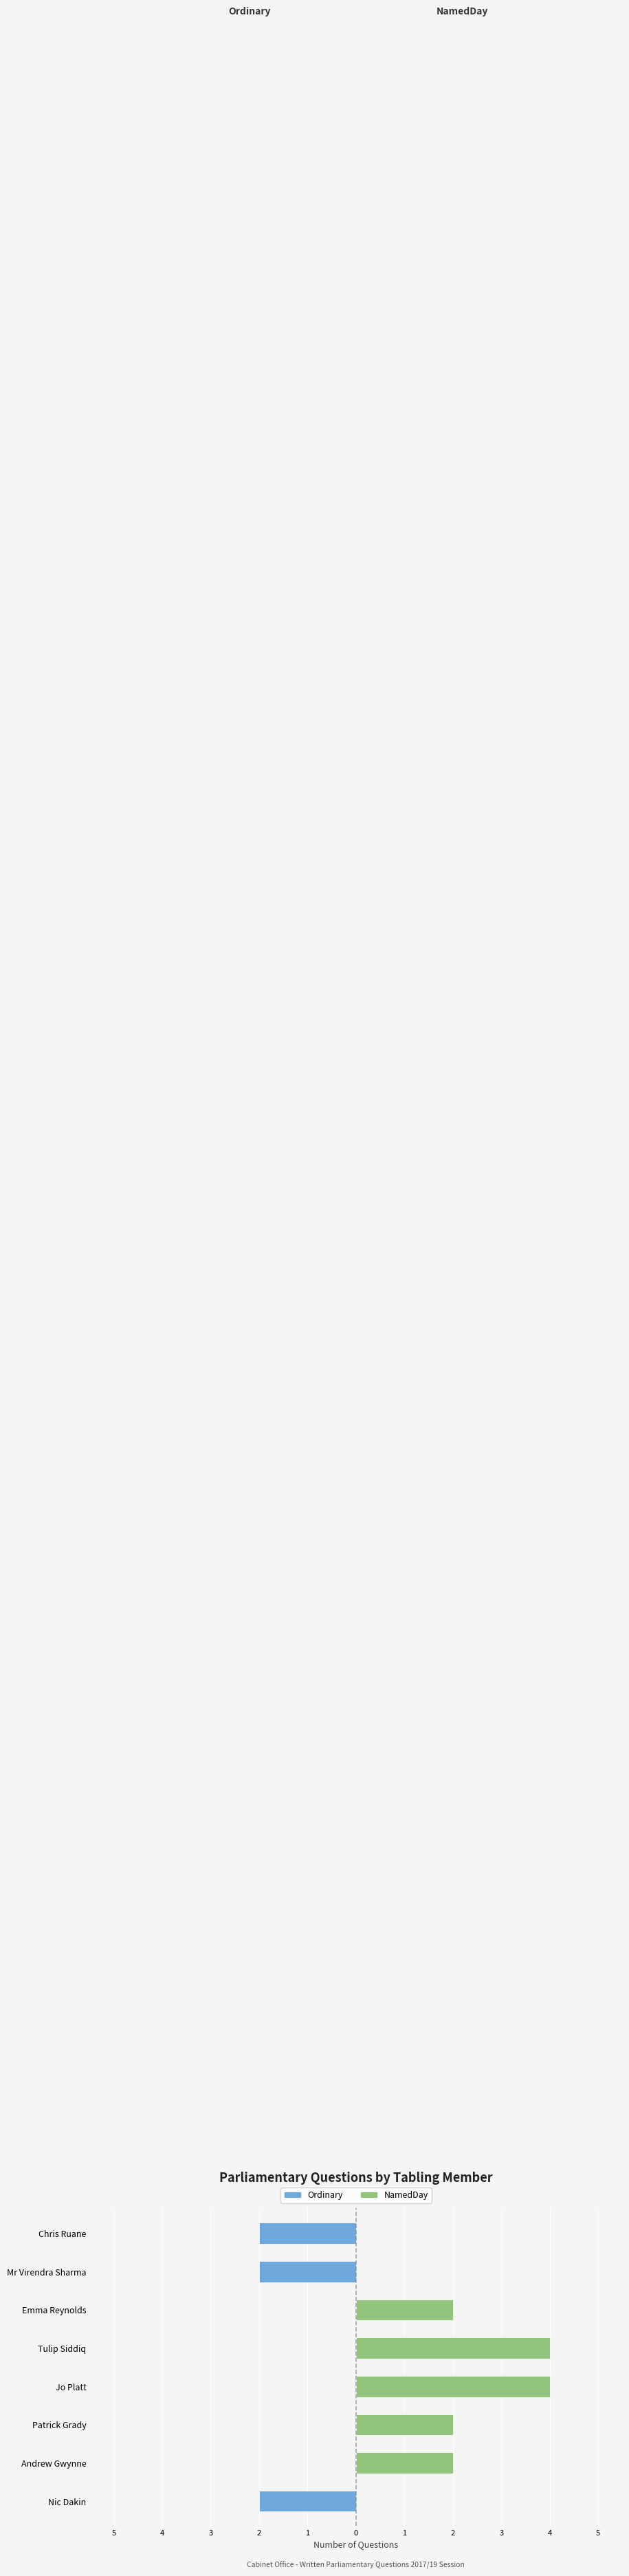

How many series are shown in this chart?

2